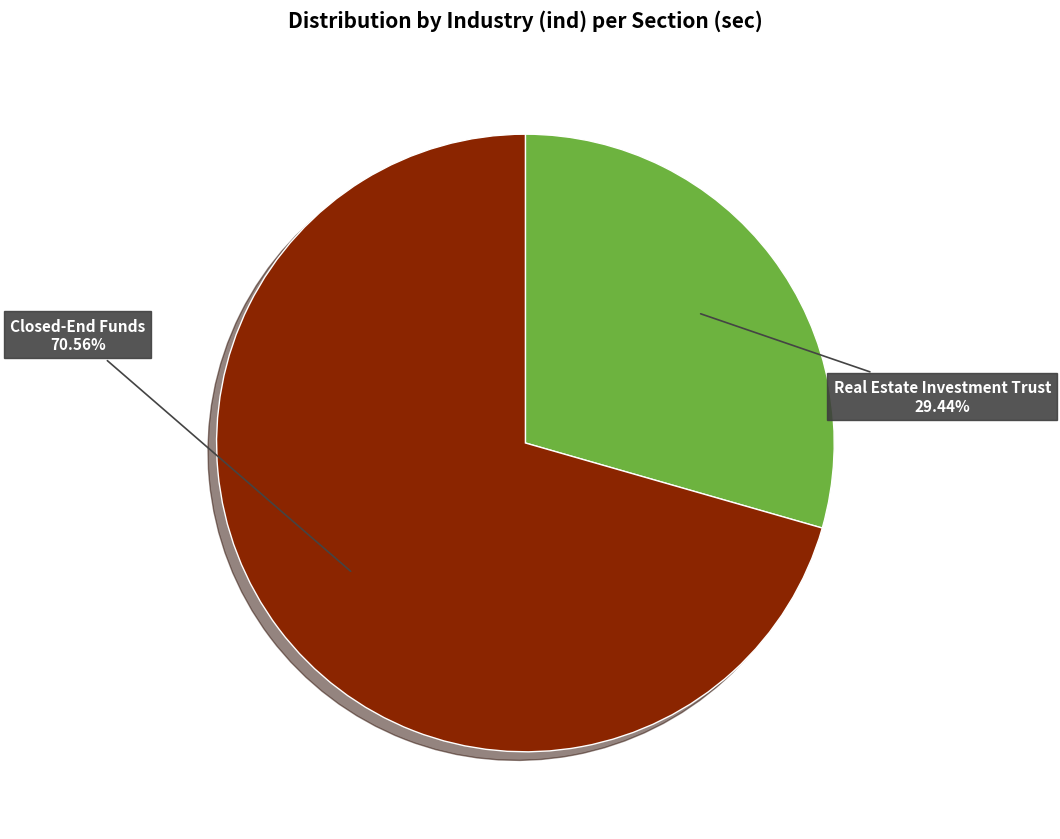

Is there any slice that represents more than half of the pie?

Yes